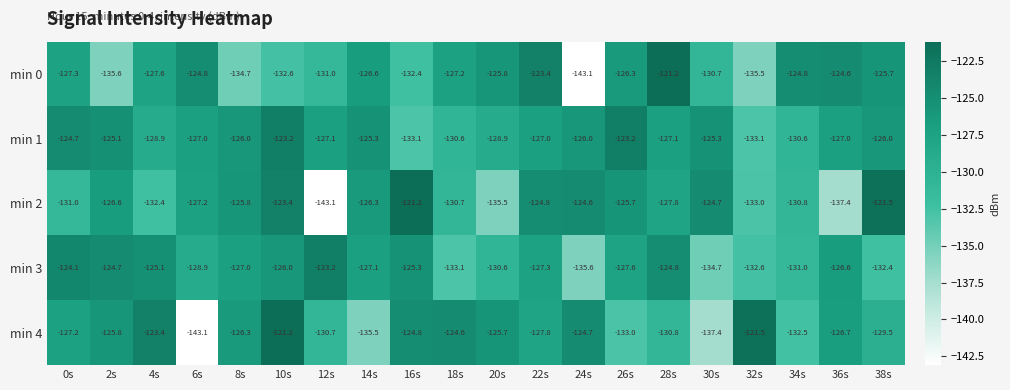

What is the difference between the min 4 values at 20s and 4s?

2.3